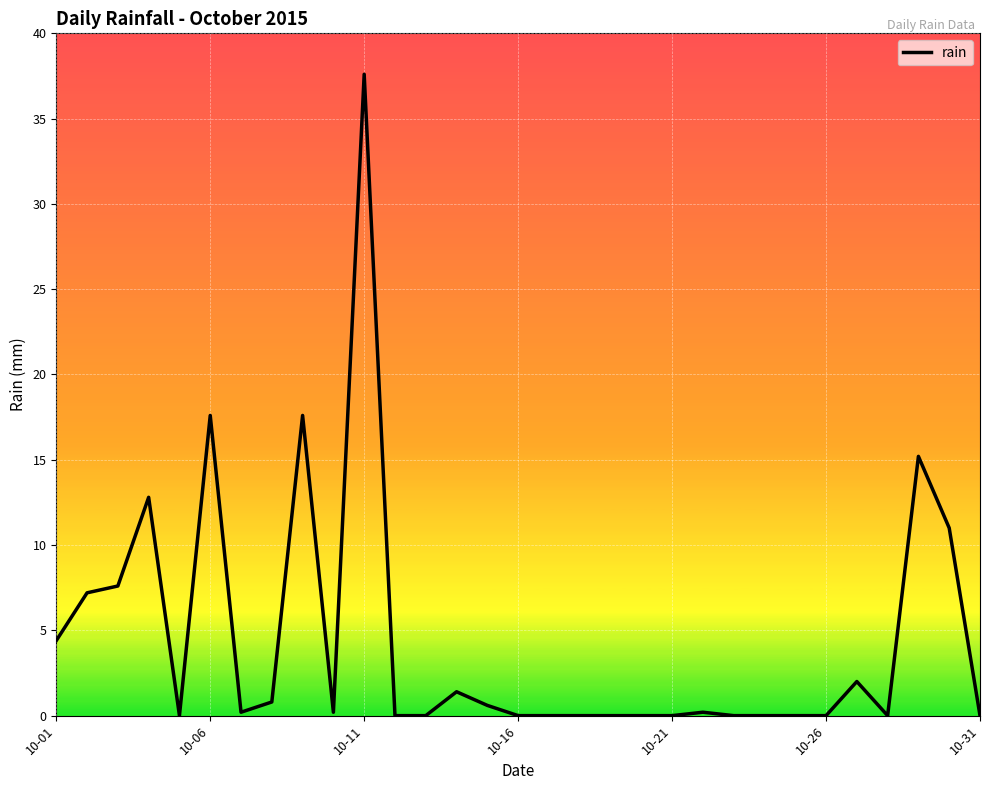

What is the difference between the second highest and minimum values?

17.6